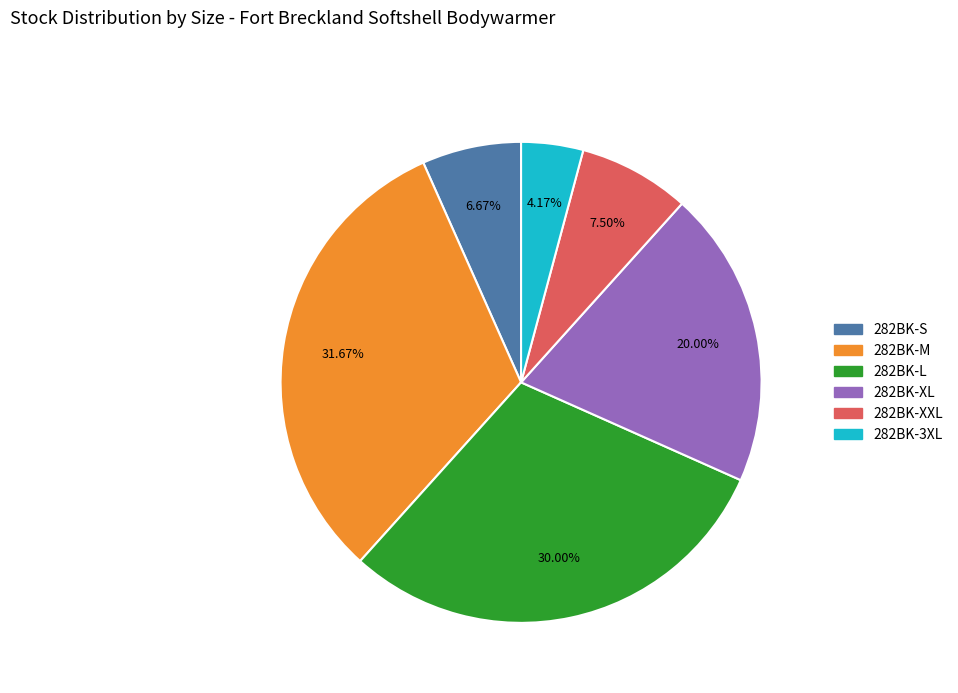

Does 282BK-XXL account for over 50% of the chart?

No